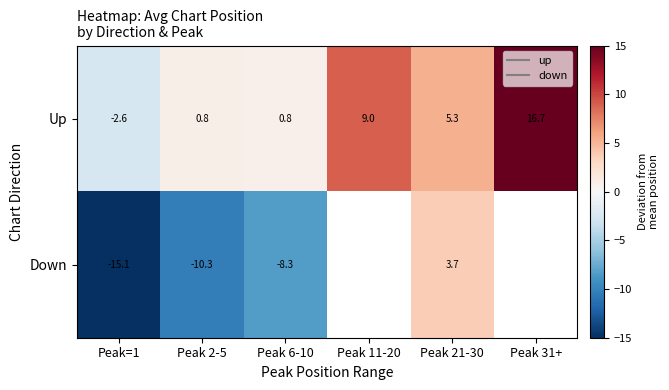

Which series changed the most between Peak 11-20 and Peak 31+?

Up